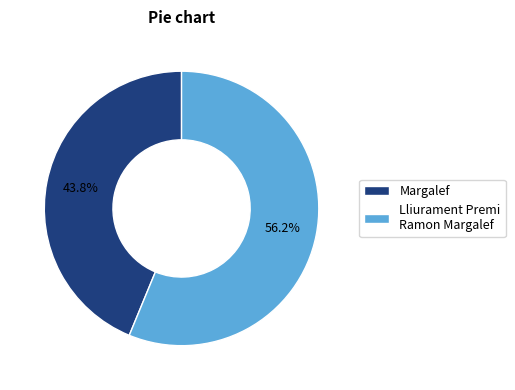

Rank the categories by value from lowest to highest.

Margalef, Lliurament Premi Ramon Margalef